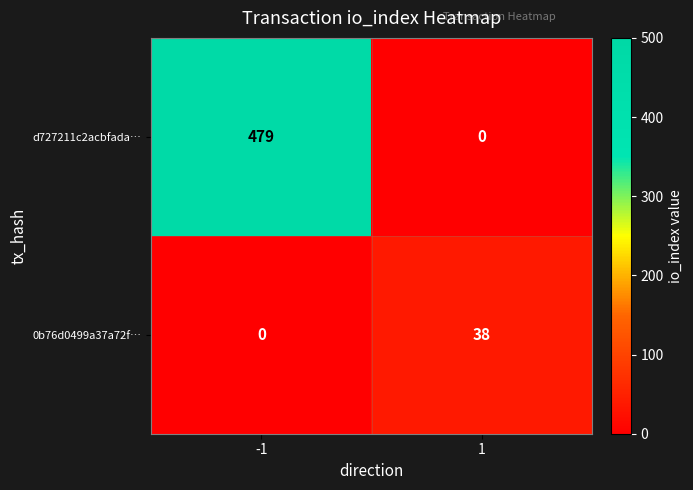

What is the sum of all 0b76d0499a37a72f… values?

38